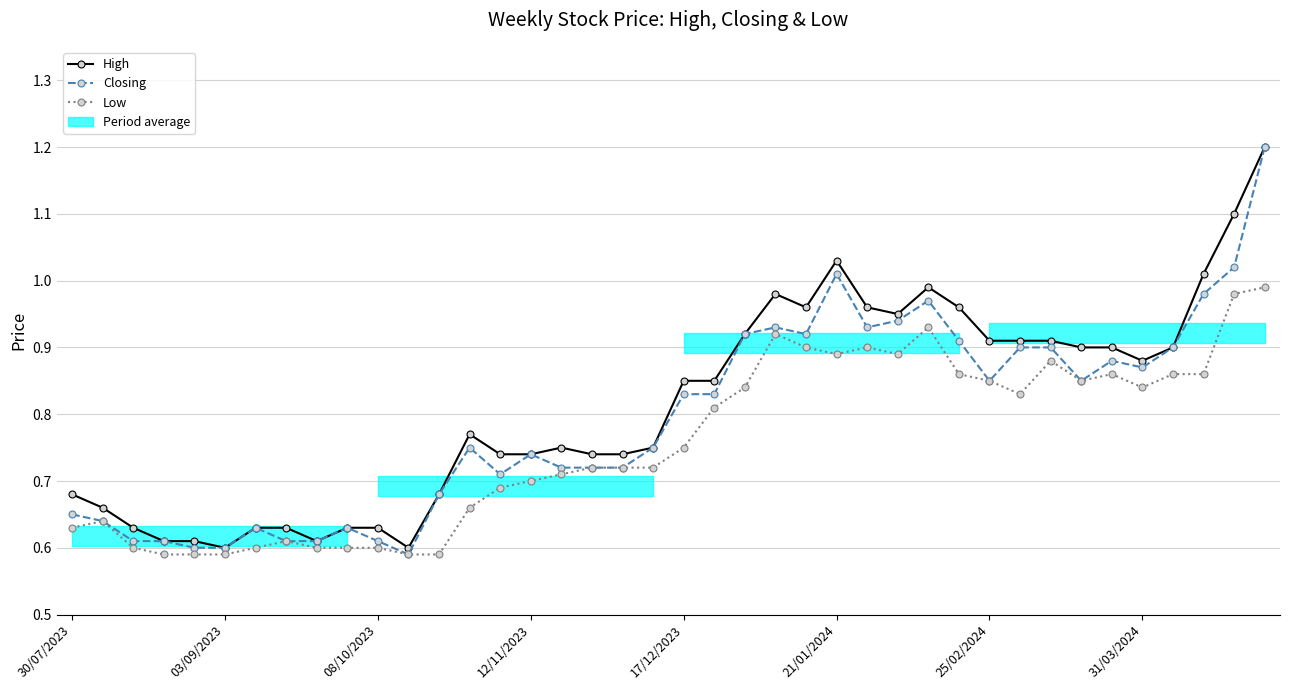

What value does the Closing series have at 31/03/2024?

0.9